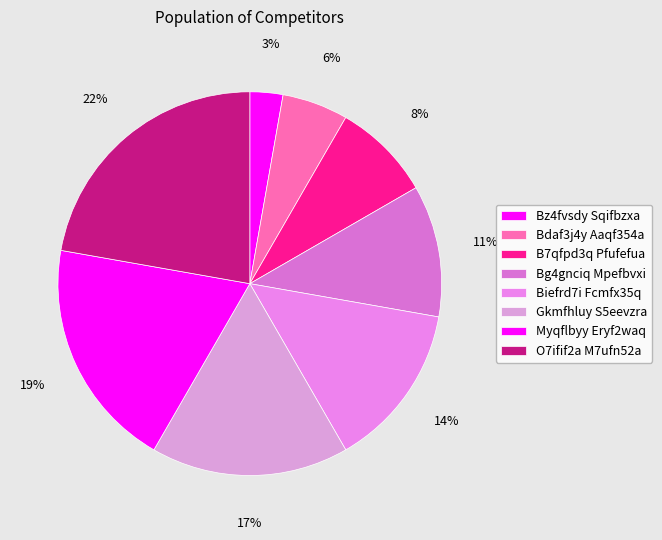

How many segments does this pie chart have?

8